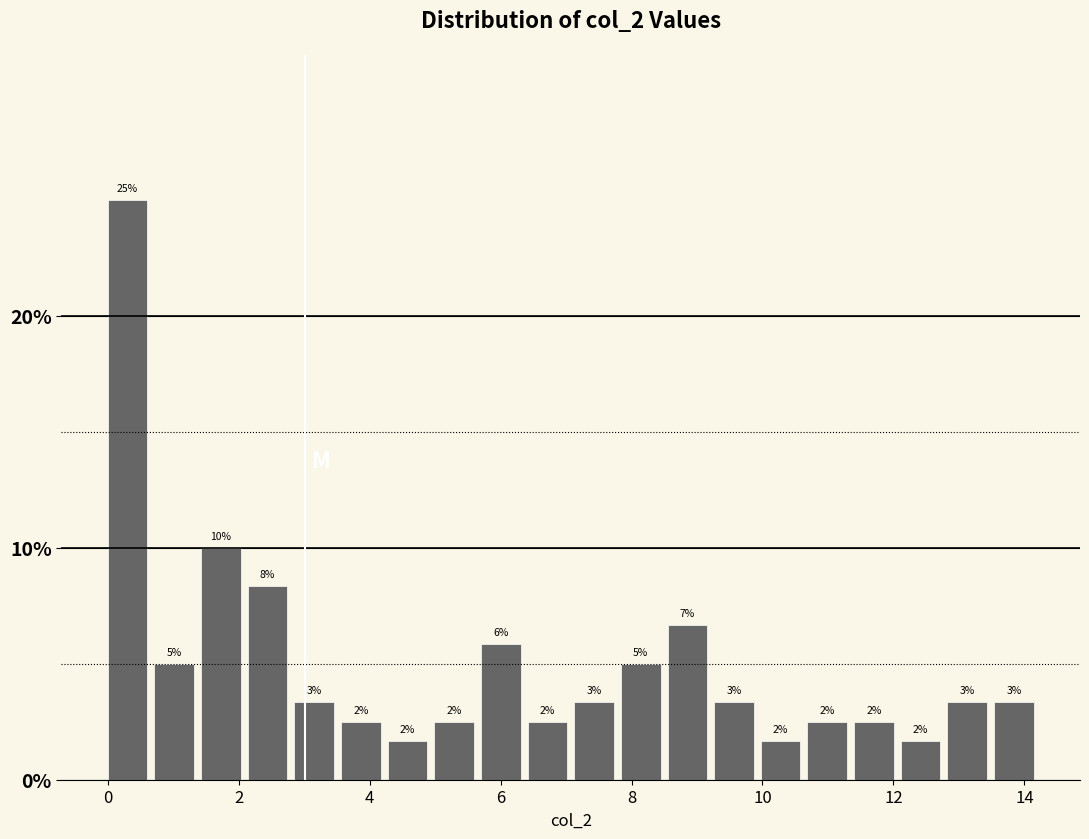

Read against the x-axis, roughly where is the centre of the tallest bar?

0.4